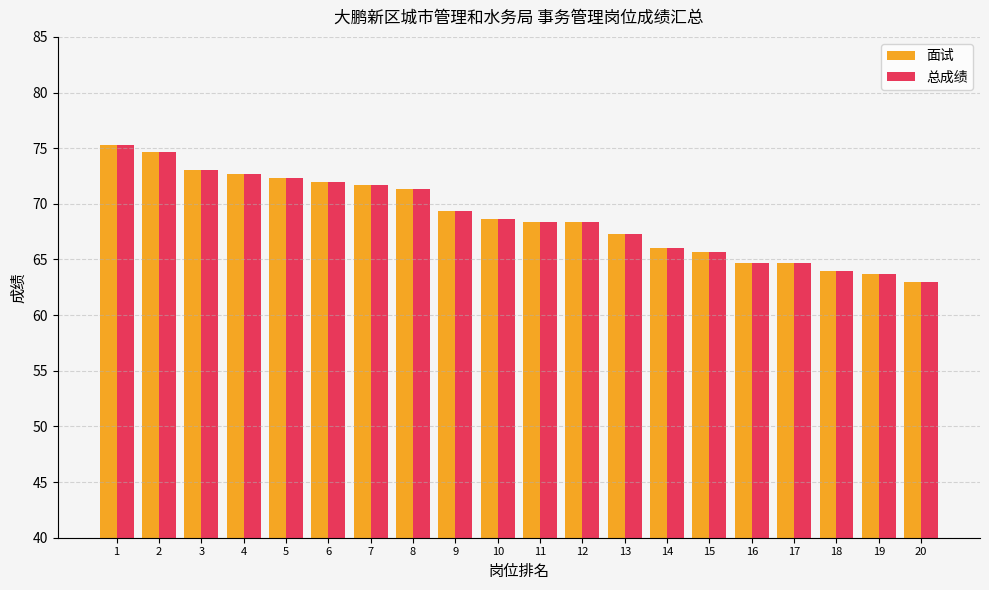

At how many categories does at least one series exceed 70?

8